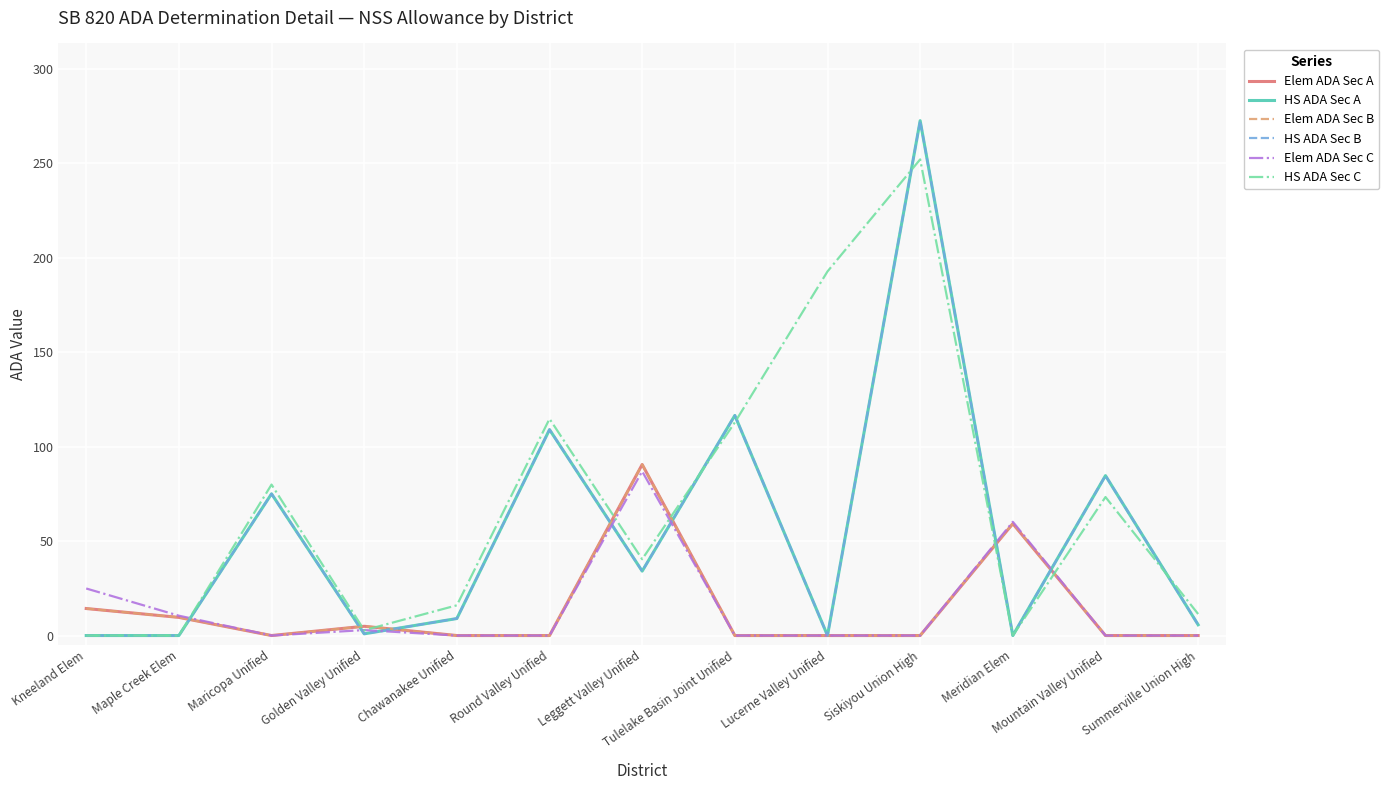

Does the chart have visible grid lines?

Yes